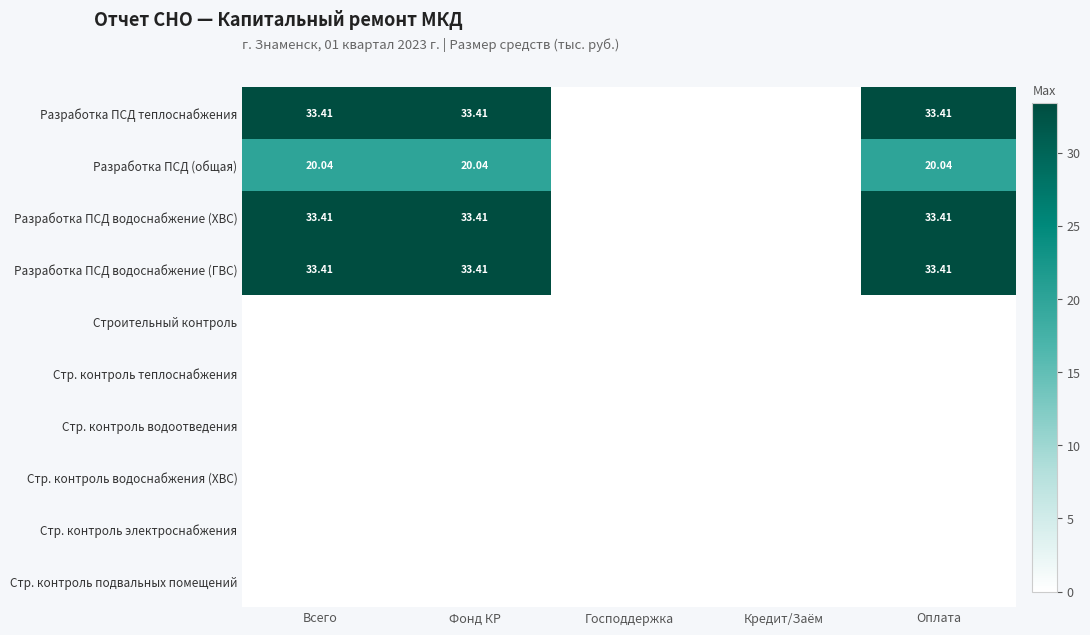

At which label does Разработка ПСД теплоснабжения first exceed 33?

Всего